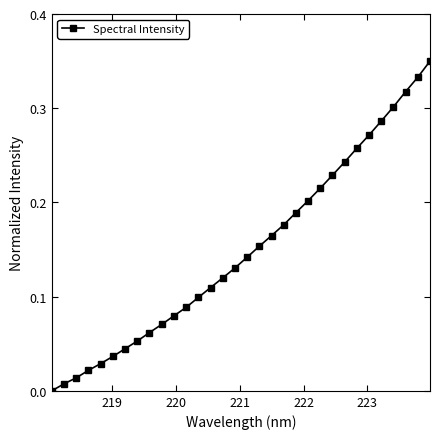

True or false: the data has more than 0 interior local peaks.

False